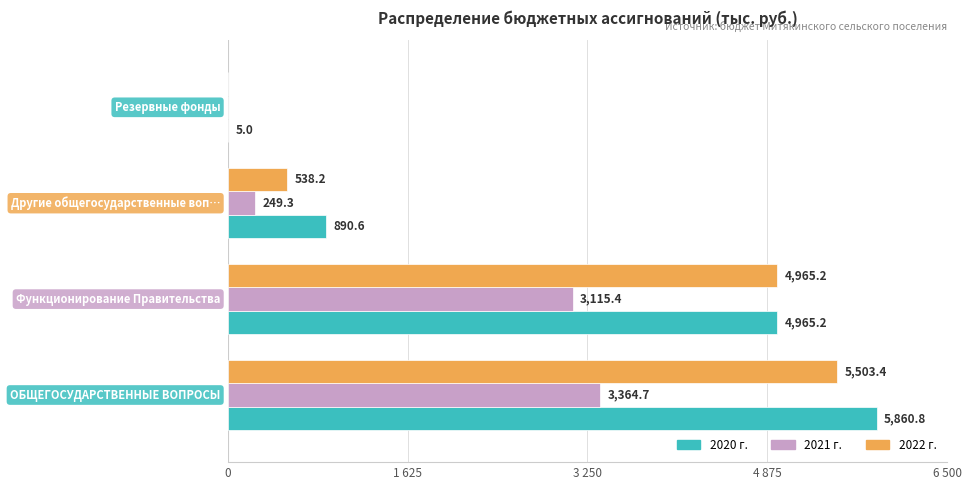

What are all the series names shown in the legend?

2020 г., 2021 г., 2022 г.